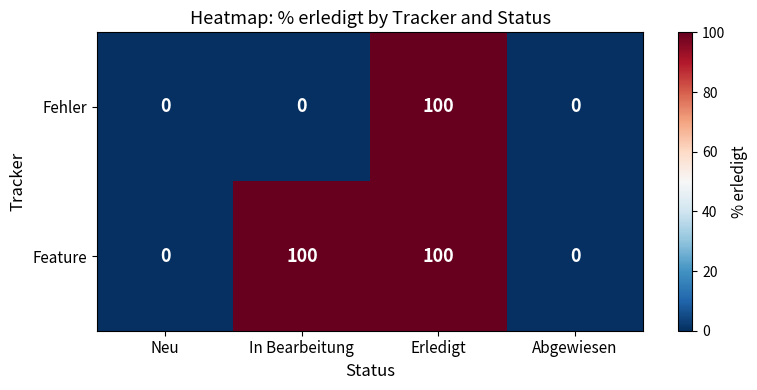

Reading right to left, transcribe all the data shown in this chart.

Fehler: Abgewiesen=0	Erledigt=100	In Bearbeitung=0	Neu=0
Feature: Abgewiesen=0	Erledigt=100	In Bearbeitung=100	Neu=0